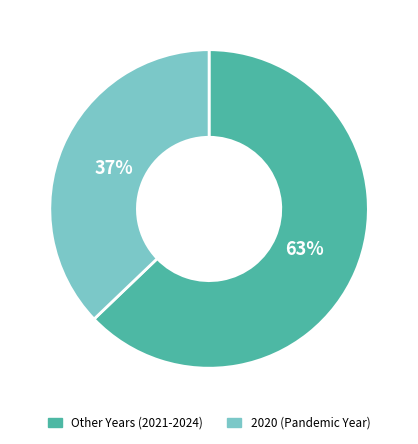

To the nearest percent, what is the average slice percentage?

50%